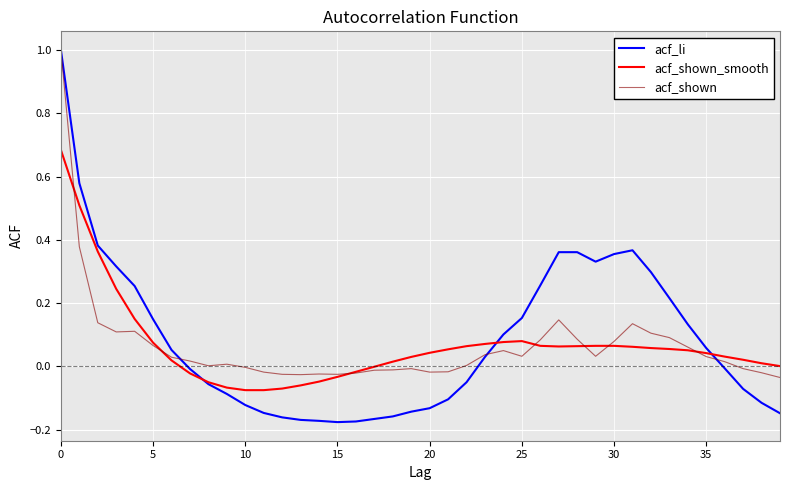

What is the greatest value displayed?

1.0